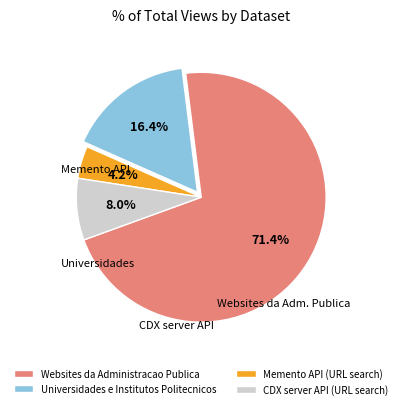

To the nearest percent, what portion does CDX server API (URL search) represent?

8%